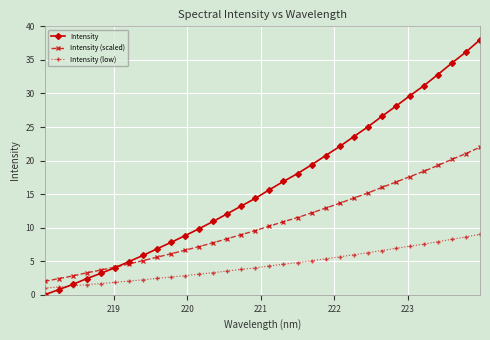

What is the value of the Intensity (low) point at the 17th from the left?

4.3